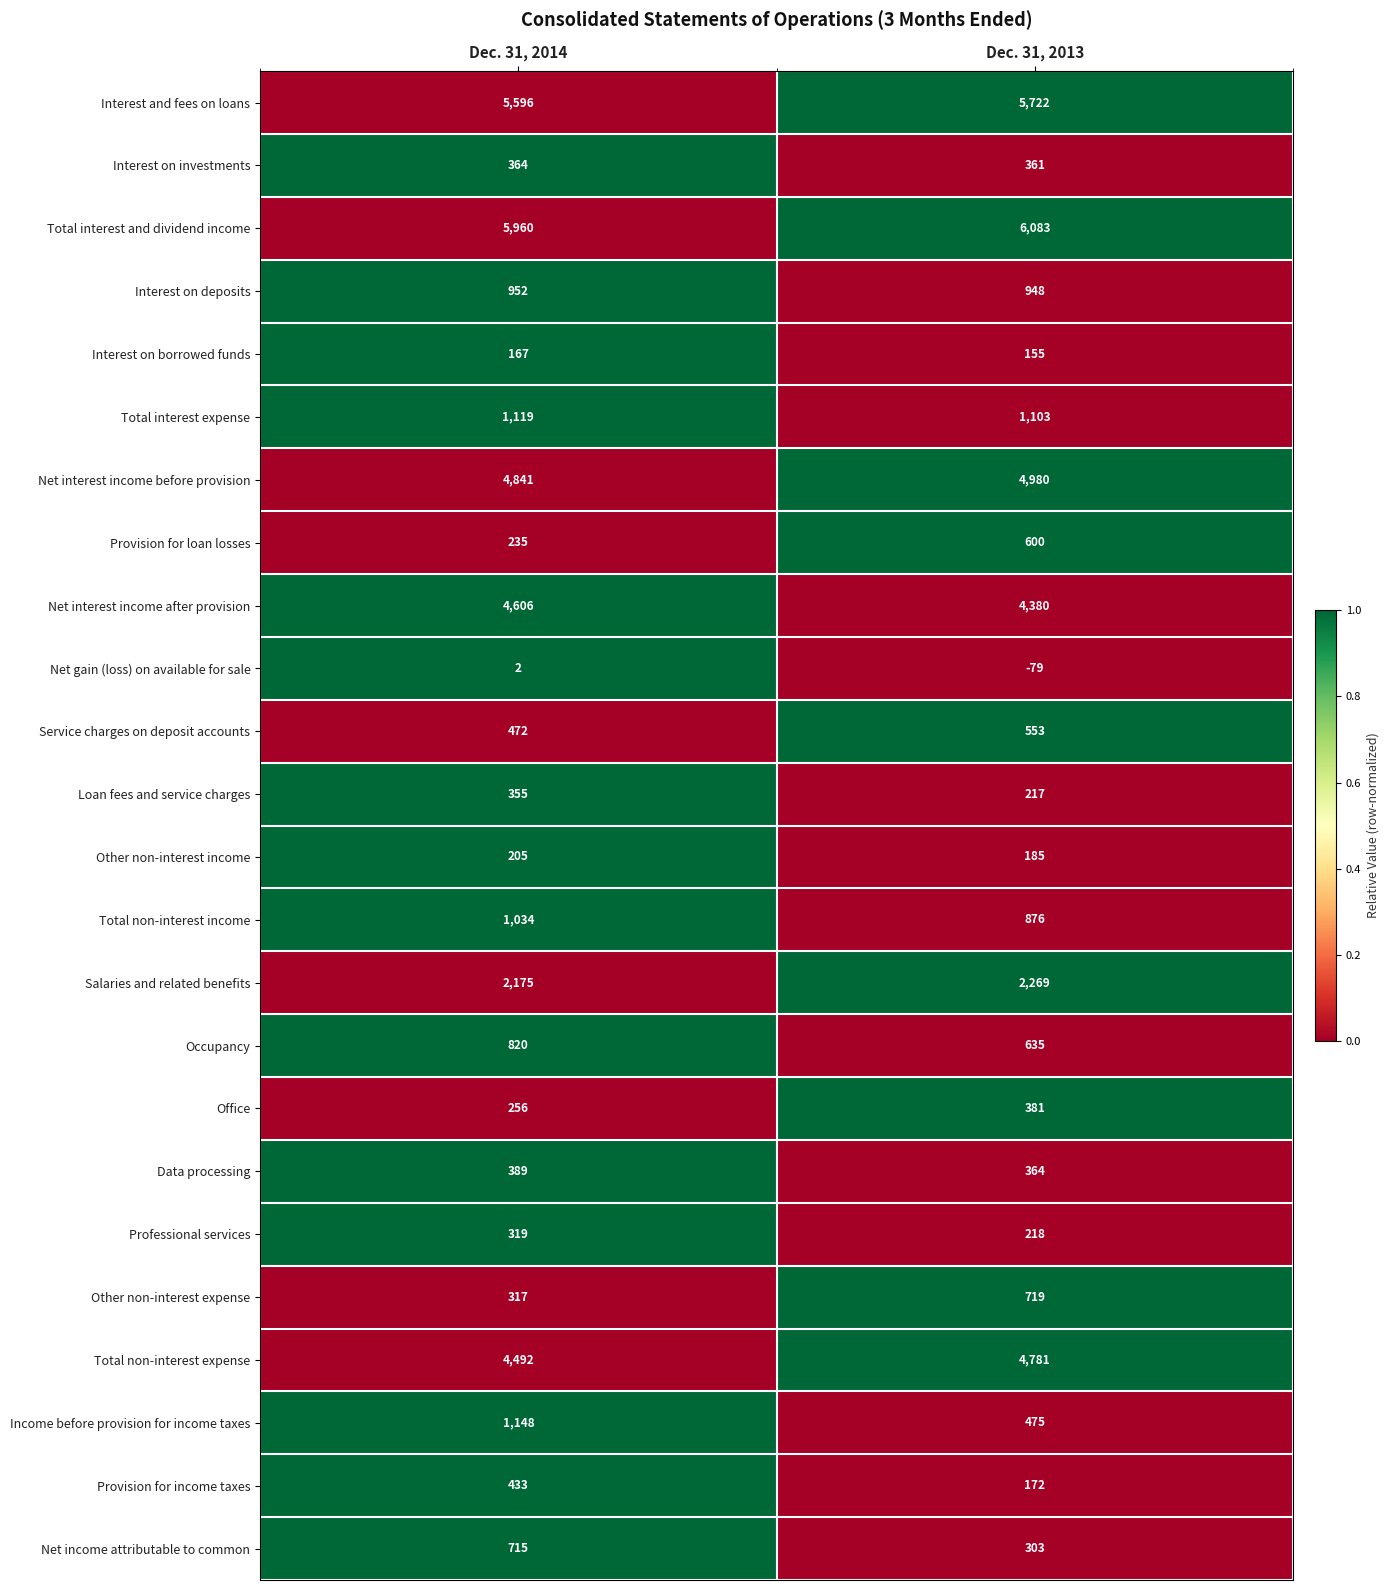

At which label is Service charges on deposit accounts closest to 512?

Dec. 31, 2014